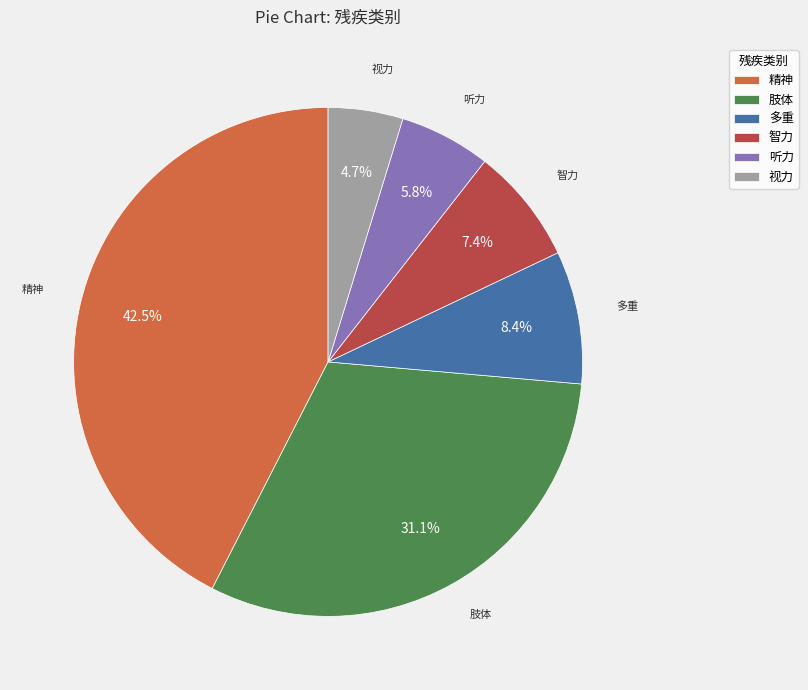

Which category has the smallest portion of the pie?

视力